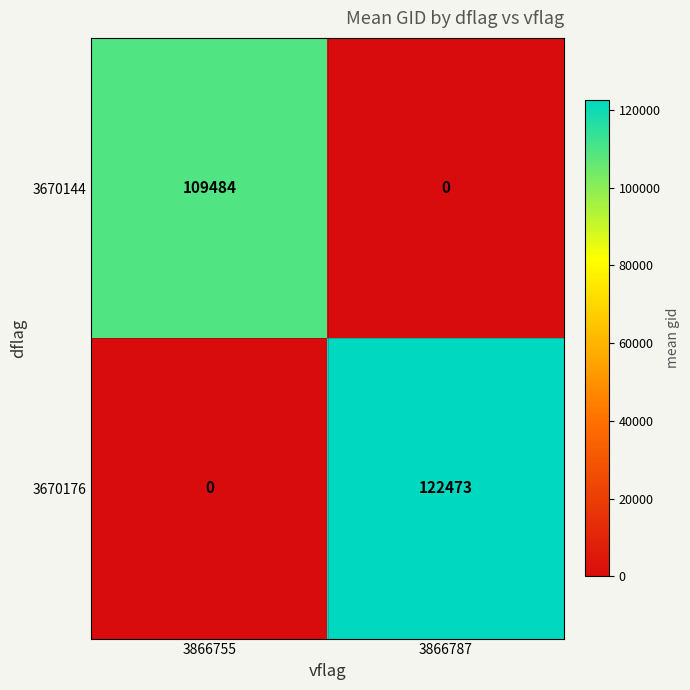

What is the difference between the highest and lowest values at 3866755?

109484